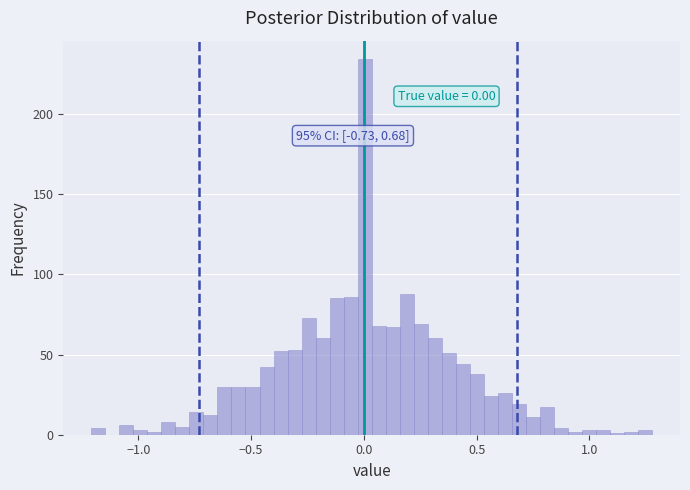

Read against the x-axis, roughly where is the centre of the tallest bar?

0.00